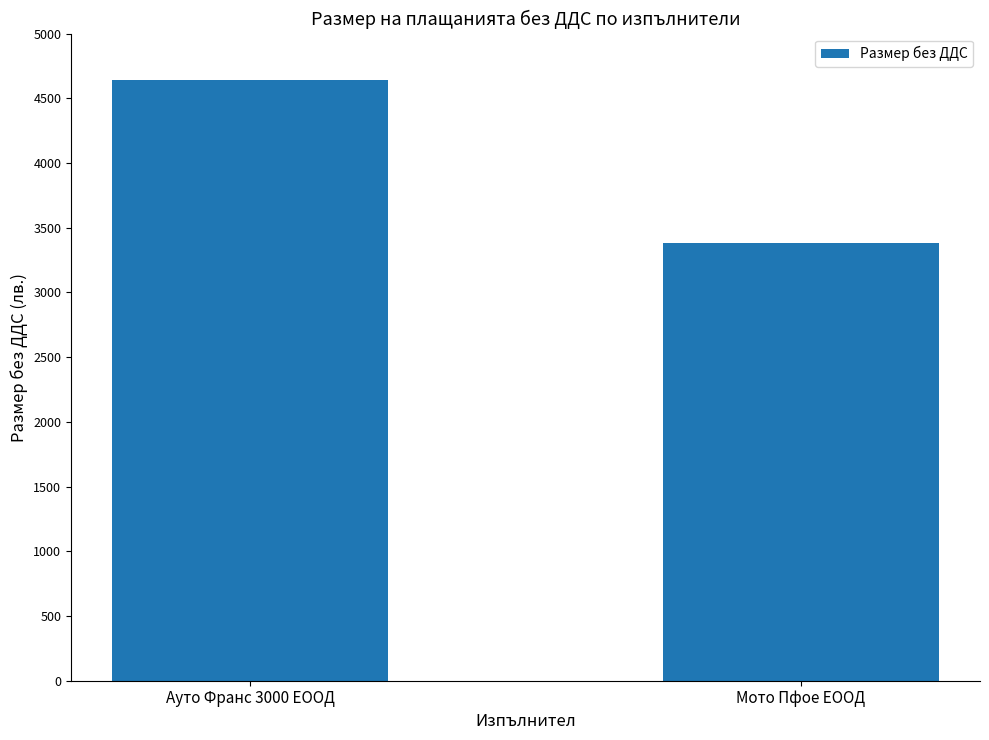

The chart shows a value of 6611.6 at Ауто Франс 3000 ЕООД. True or false?

False